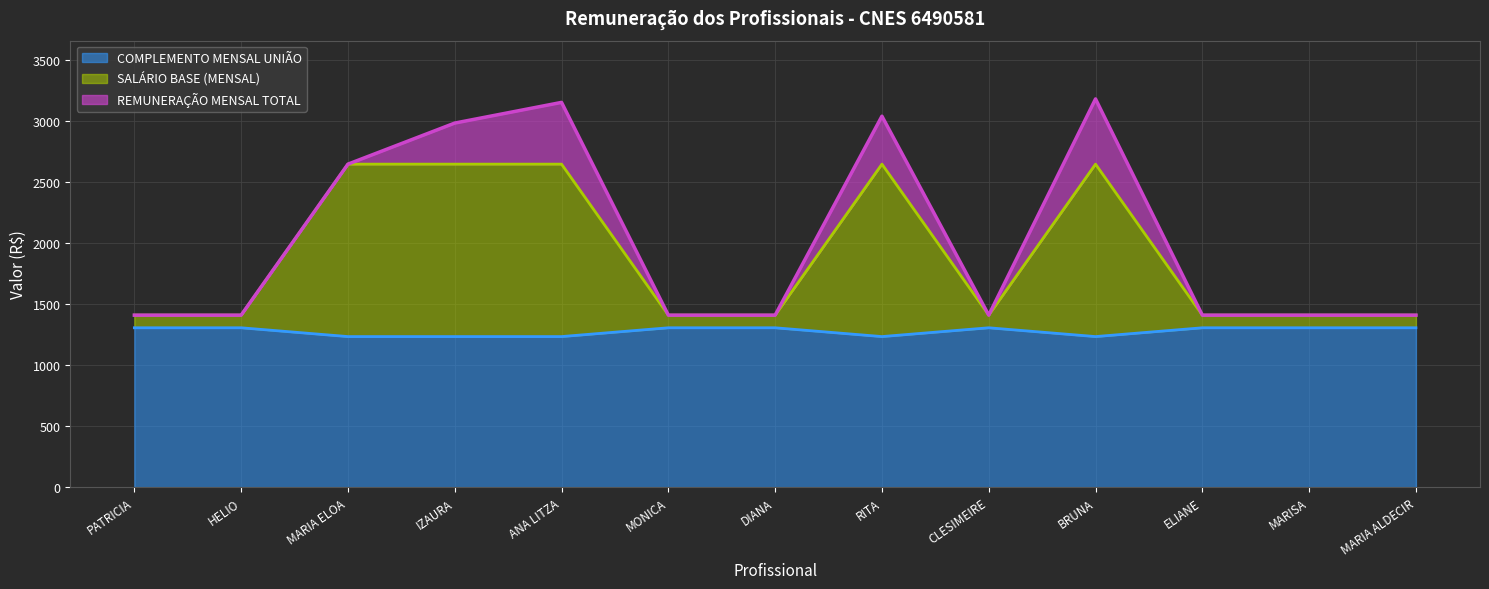

What is the label of the 6th point from the right?

RITA